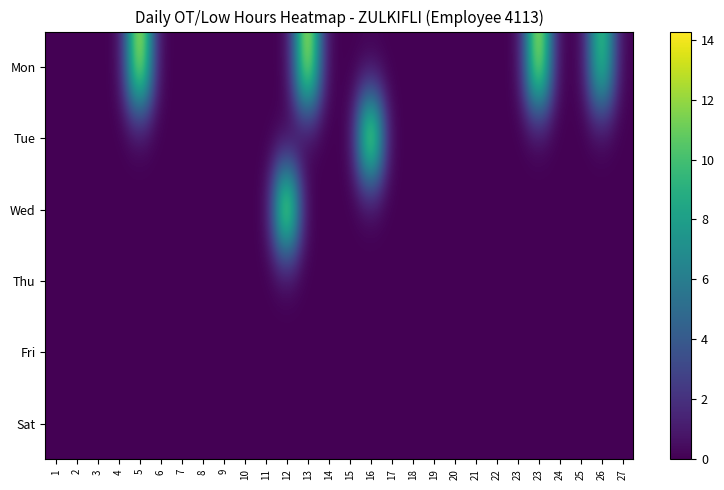

Reading left to right, what are all the values shown in this chart?

Mon: 1=0.0	2=0.0	3=0.0	4=0.0	5=14.2	6=0.0	7=0.0	8=0.0	9=0.0	10=0.0	11=0.0	12=0.0	13=14.1	14=0.0	15=0.0	16=0.0	17=0.0	18=0.0	19=0.0	20=0.0	21=0.0	22=0.0	23=0.0	23=13.9	24=0.0	25=0.0	26=11.1	27=0.0
Tue: 1=0.0	2=0.0	3=0.0	4=0.0	5=0.0	6=0.0	7=0.0	8=0.0	9=0.0	10=0.0	11=0.0	12=0.0	13=0.0	14=0.0	15=0.0	16=14.3	17=0.0	18=0.0	19=0.0	20=0.0	21=0.0	22=0.0	23=0.0	23=0.0	24=0.0	25=0.0	26=0.0	27=0.0
Wed: 1=0.0	2=0.0	3=0.0	4=0.0	5=0.0	6=0.0	7=0.0	8=0.0	9=0.0	10=0.0	11=0.0	12=14.3	13=0.0	14=0.0	15=0.0	16=0.0	17=0.0	18=0.0	19=0.0	20=0.0	21=0.0	22=0.0	23=0.0	23=0.0	24=0.0	25=0.0	26=0.0	27=0.0
Thu: 1=0.0	2=0.0	3=0.0	4=0.0	5=0.0	6=0.0	7=0.0	8=0.0	9=0.0	10=0.0	11=0.0	12=0.0	13=0.0	14=0.0	15=0.0	16=0.0	17=0.0	18=0.0	19=0.0	20=0.0	21=0.0	22=0.0	23=0.0	23=0.0	24=0.0	25=0.0	26=0.0	27=0.0
Fri: 1=0.0	2=0.0	3=0.0	4=0.0	5=0.0	6=0.0	7=0.0	8=0.0	9=0.0	10=0.0	11=0.0	12=0.0	13=0.0	14=0.0	15=0.0	16=0.0	17=0.0	18=0.0	19=0.0	20=0.0	21=0.0	22=0.0	23=0.0	23=0.0	24=0.0	25=0.0	26=0.0	27=0.0
Sat: 1=0.0	2=0.0	3=0.0	4=0.0	5=0.0	6=0.0	7=0.0	8=0.0	9=0.0	10=0.0	11=0.0	12=0.0	13=0.0	14=0.0	15=0.0	16=0.0	17=0.0	18=0.0	19=0.0	20=0.0	21=0.0	22=0.0	23=0.0	23=0.0	24=0.0	25=0.0	26=0.0	27=0.0